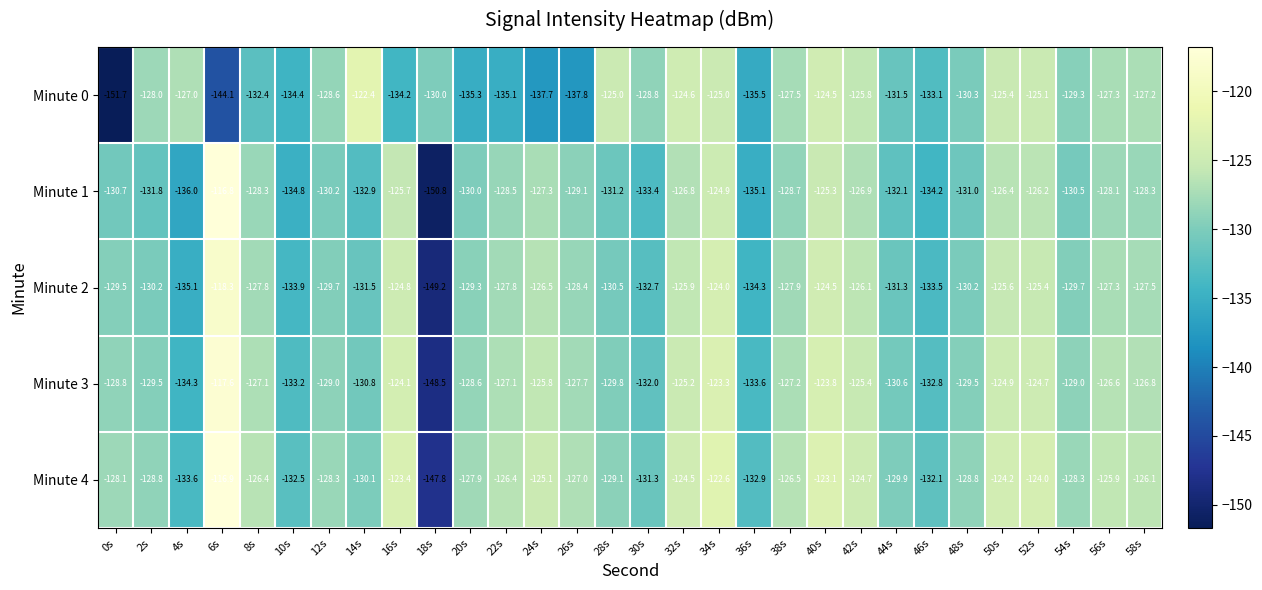

What is the sum of all Minute 3 values?

-3857.3